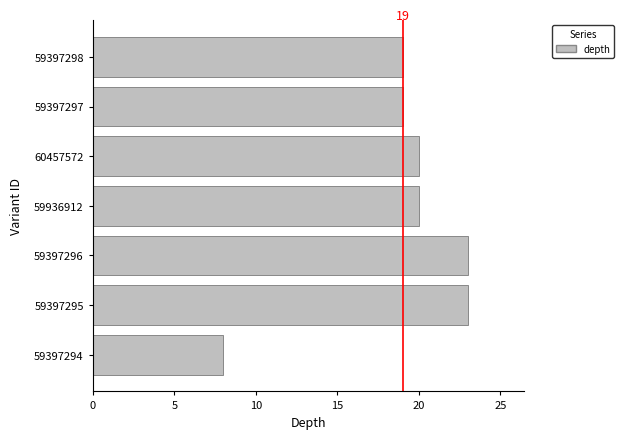

What is the sum of all values?

132